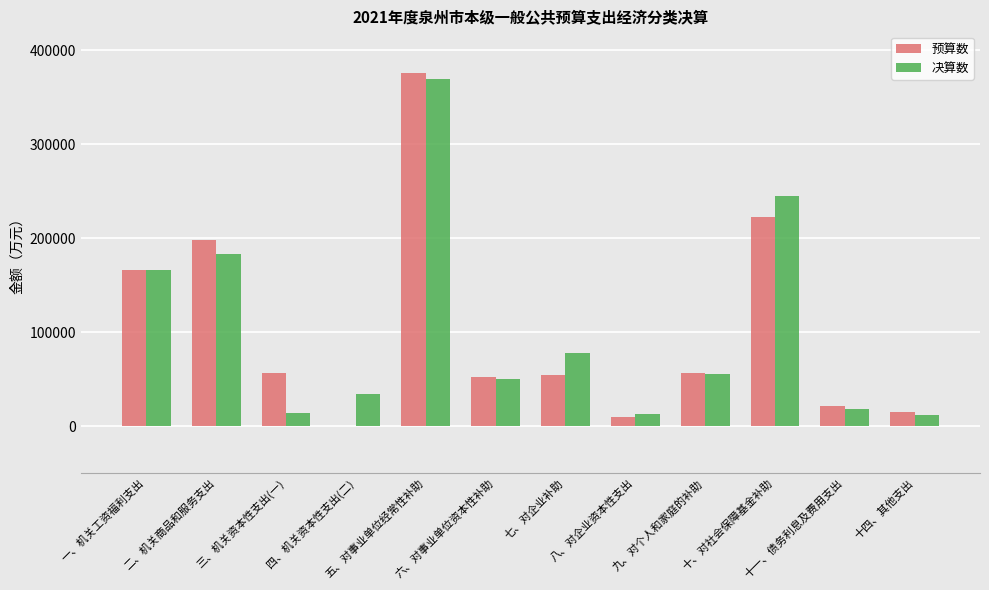

What is the maximum value for 预算数?

375252